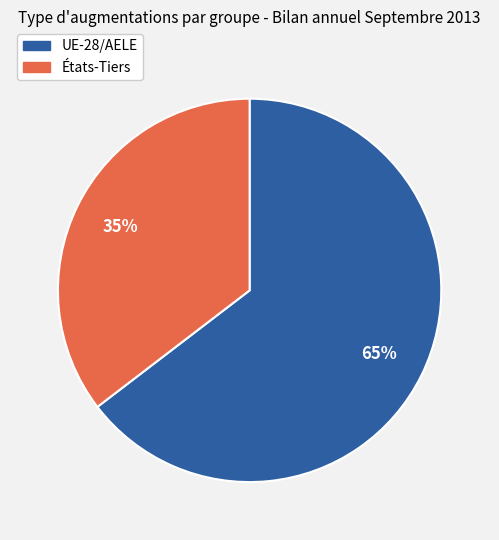

Which slice is the smallest?

États-Tiers